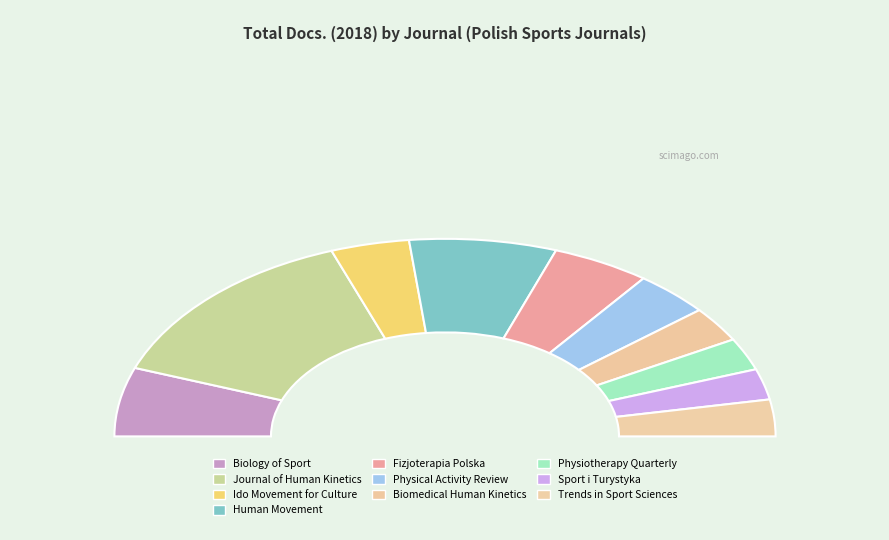

Which category has the biggest portion of the pie?

Journal of Human Kinetics